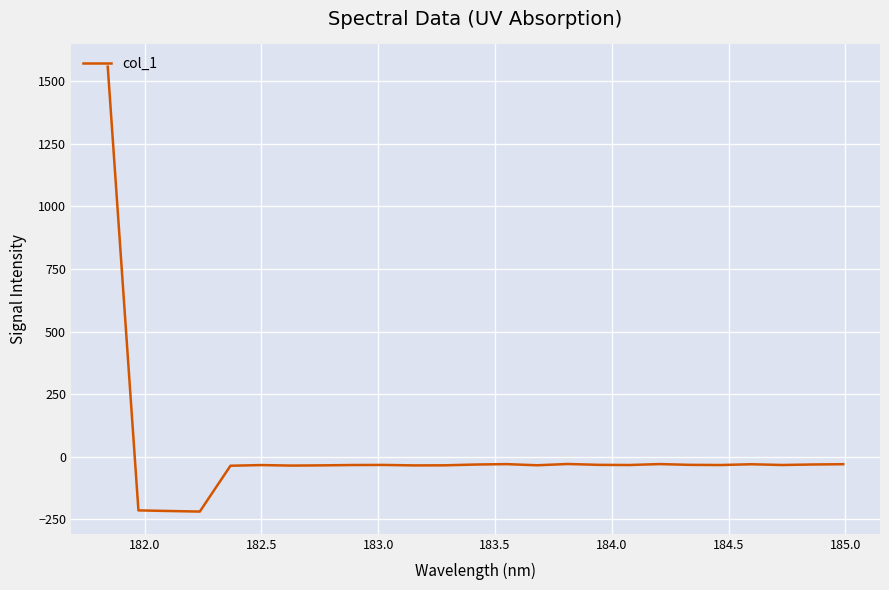

What is the difference between the maximum and minimum values?

1778.2